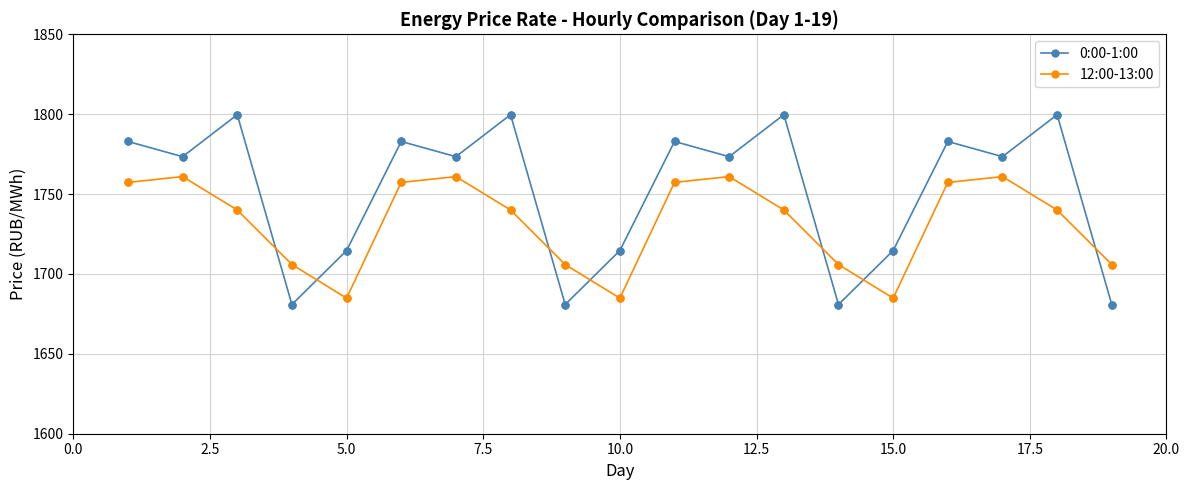

At how many categories does at least one series exceed 1701?

19